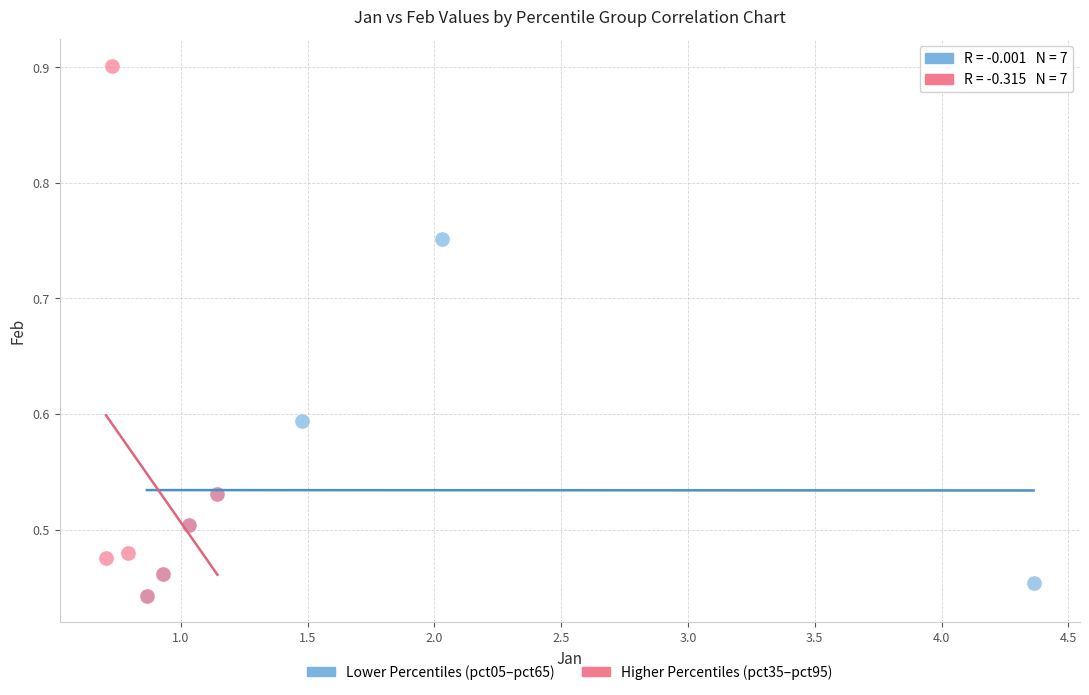

Which series reaches the maximum Y coordinate?

Higher Percentiles (pct35–pct95)